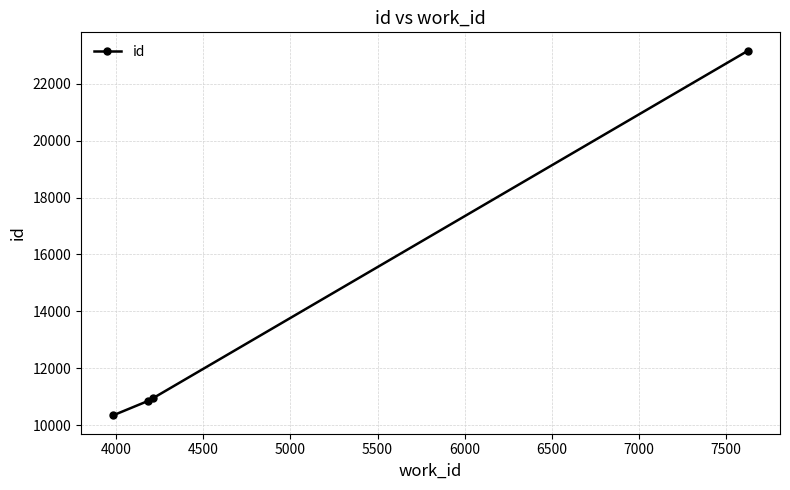

What is the difference between the maximum and minimum values?

12820